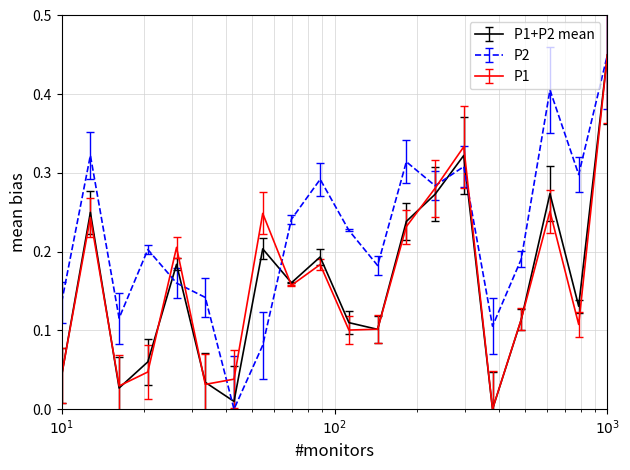

How many lines are shown in the chart?

3